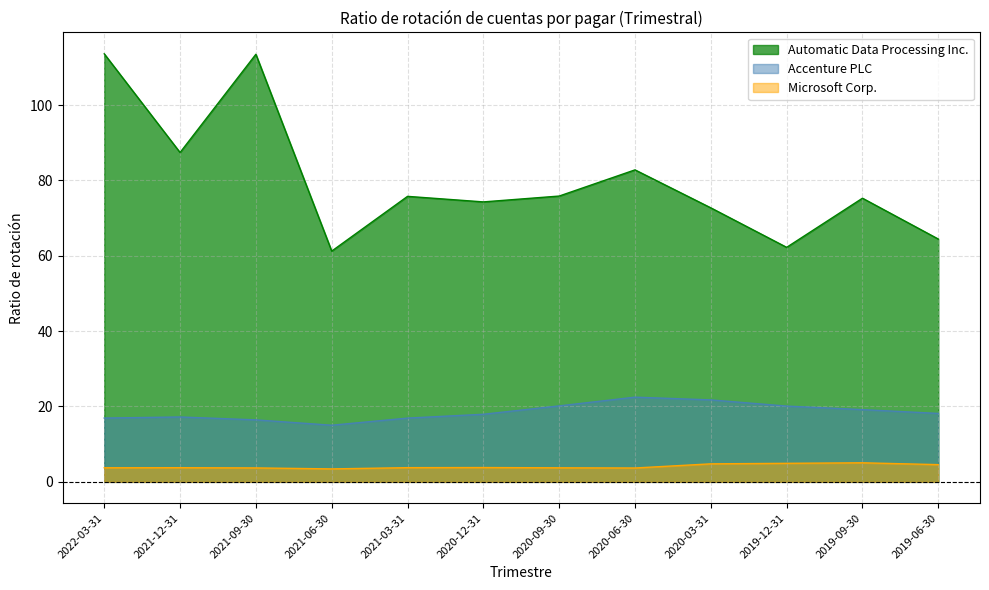

True or false: Microsoft Corp. and Accenture PLC cross at least once.

False